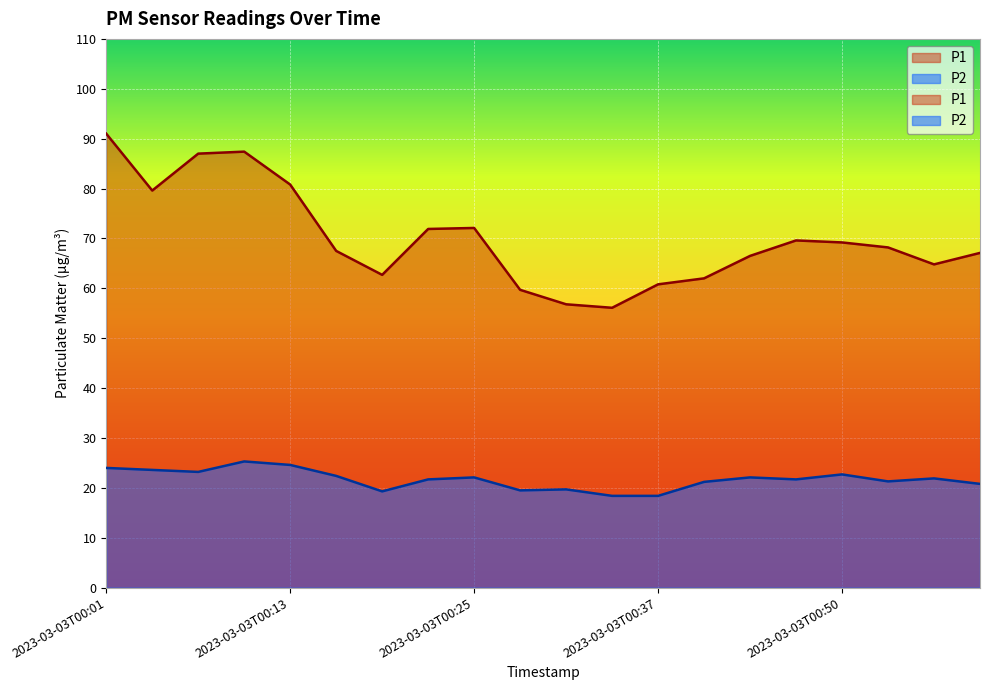

What value does the P1 series have at 2023-03-03T00:31?

56.8